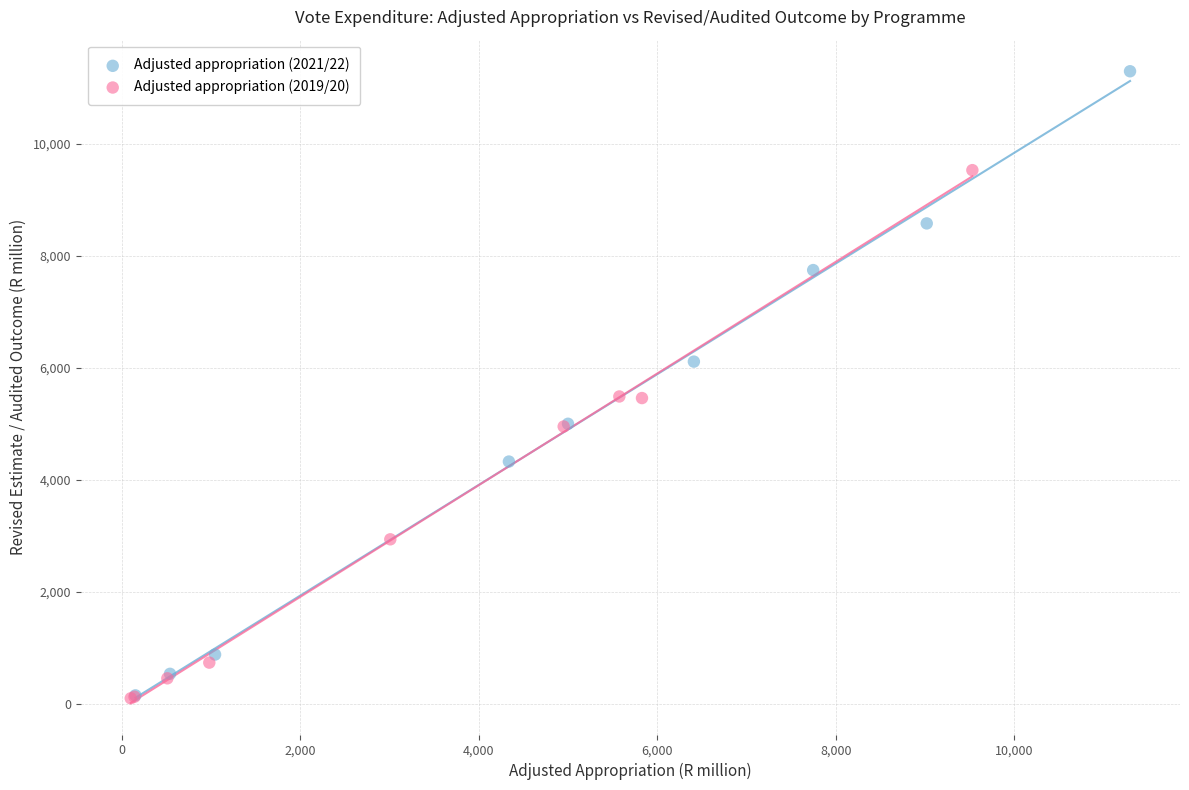

Which series contains the highest Y value?

Adjusted appropriation (2021/22)